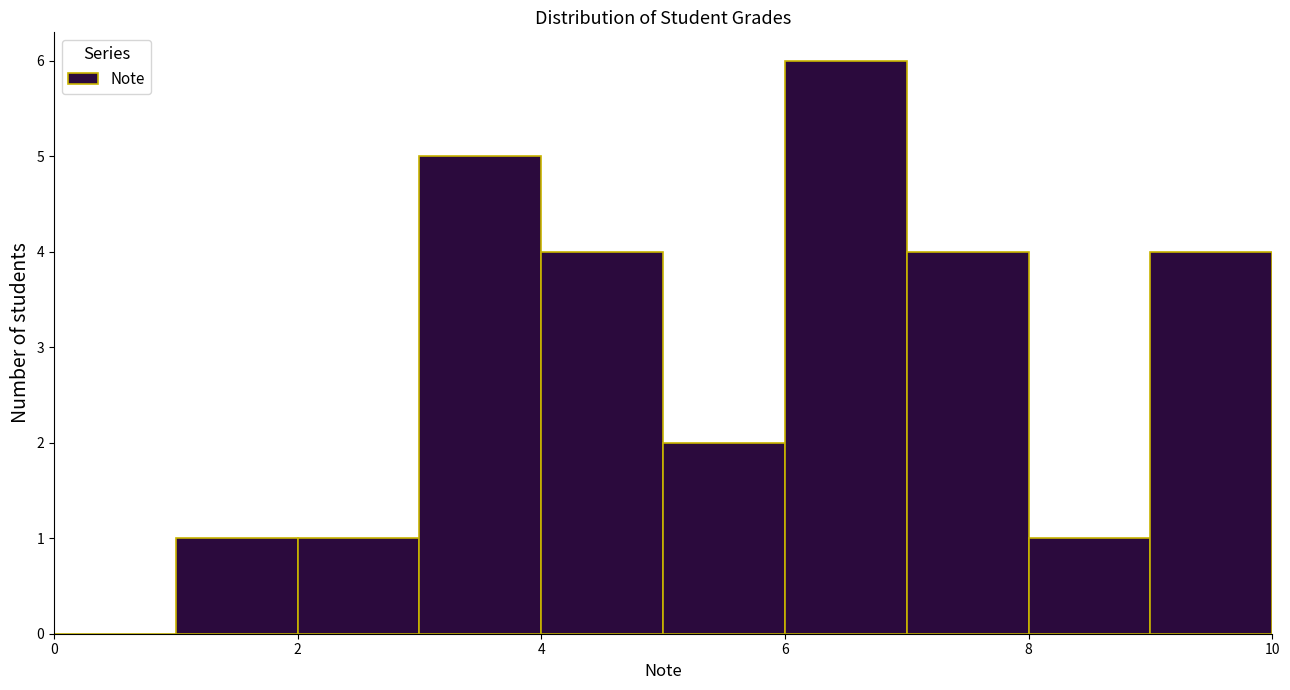

Reading left to right, list every bar in this chart as the range it spans on the x-axis followed by its height. The values are not printed on the chart, so give them approximately, as read against the axis.

0 to 1: 0
1 to 2: 1
2 to 3: 1
3 to 4: 5
4 to 5: 4
5 to 6: 2
6 to 7: 6
7 to 8: 4
8 to 9: 1
9 to 10: 4